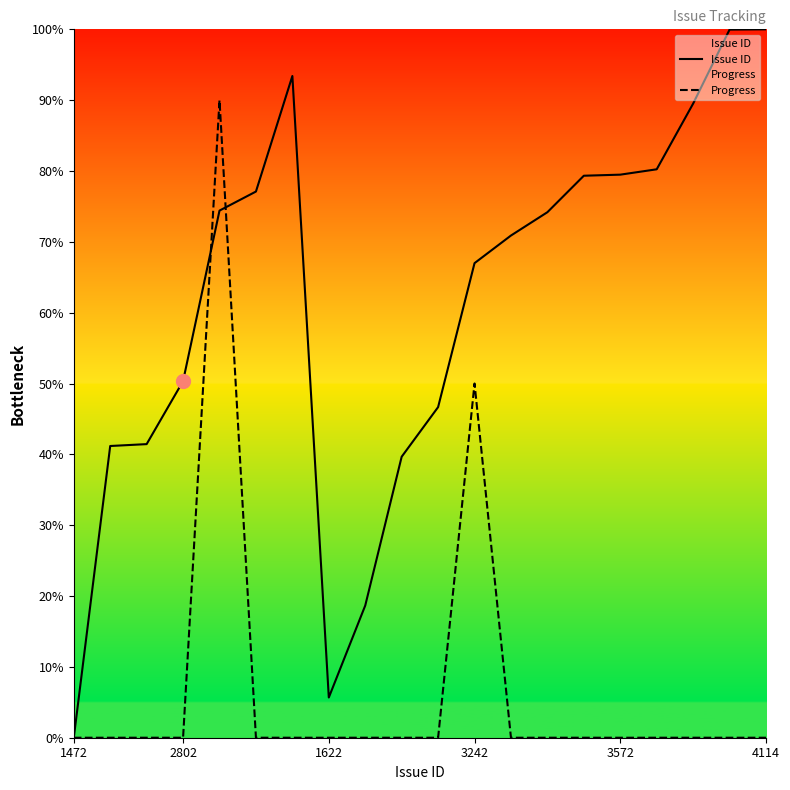

List the series in order of their peak value, lowest first.

Progress, Issue ID